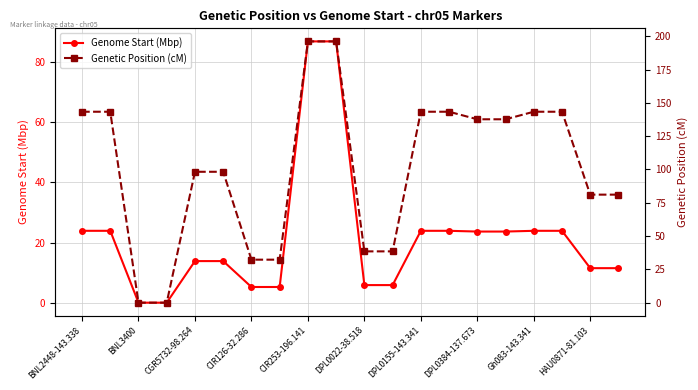

What is the total value across all series at 17?

167.2